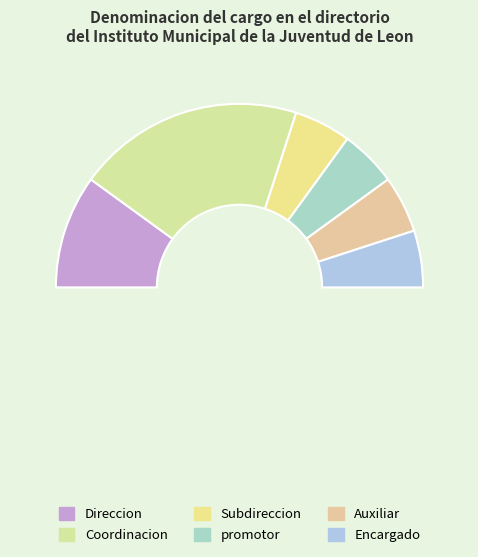

Which slice is the smallest?

Subdireccion